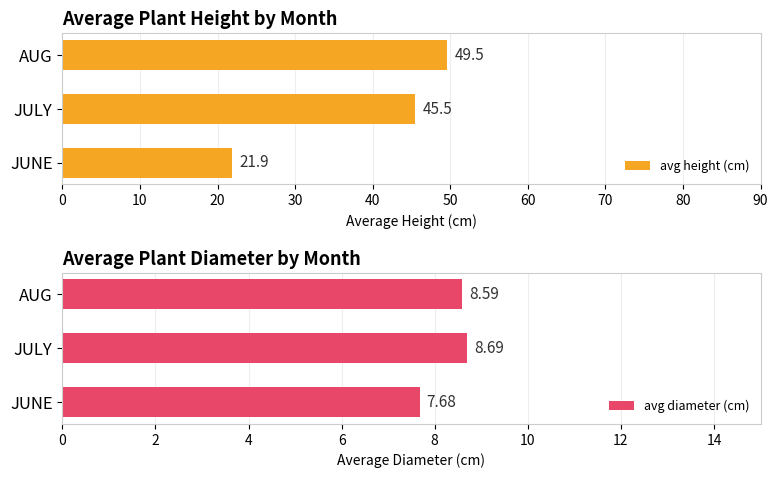

What value does the avg height (cm) series have at AUG?

49.5